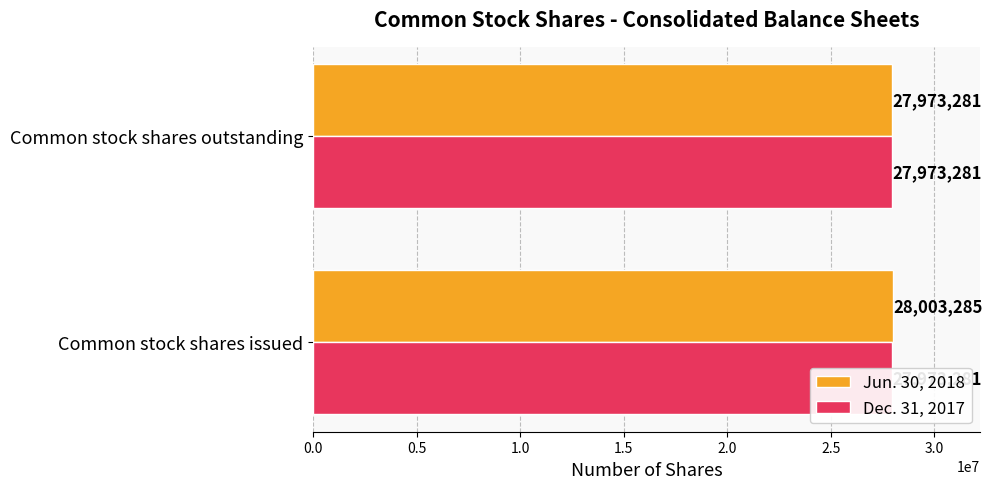

Rank the series at 0.5 from highest to lowest value.

Jun. 30, 2018, Dec. 31, 2017